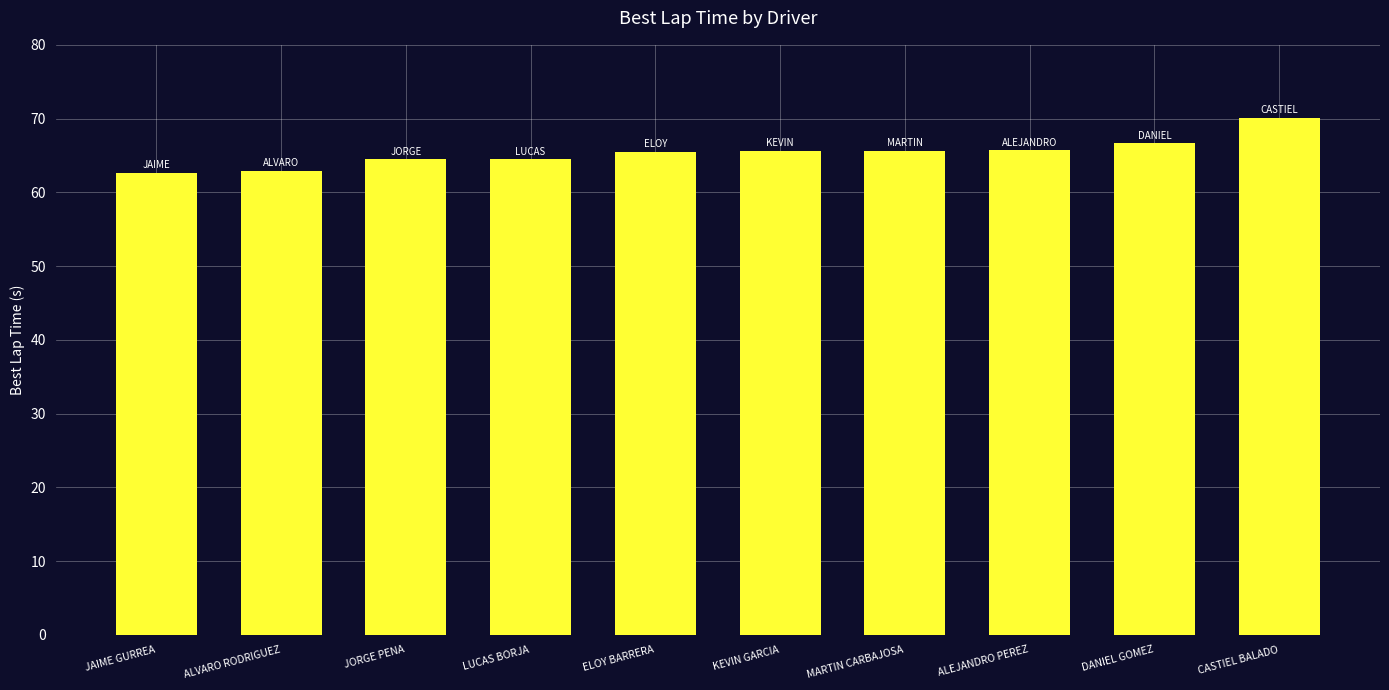

Are the bars horizontal?

No